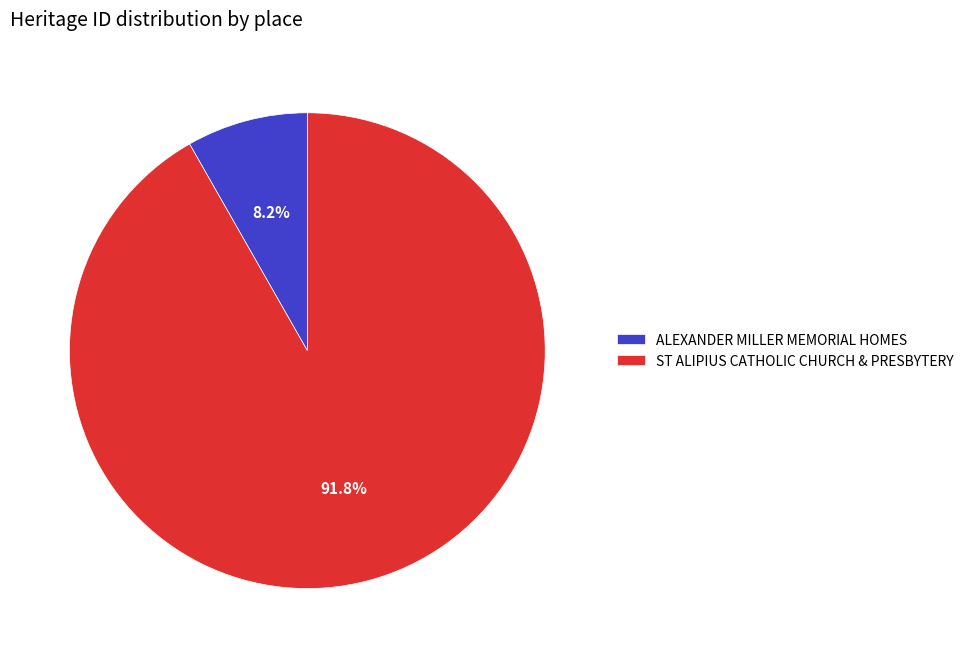

To the nearest percent, what is the average slice percentage?

50%